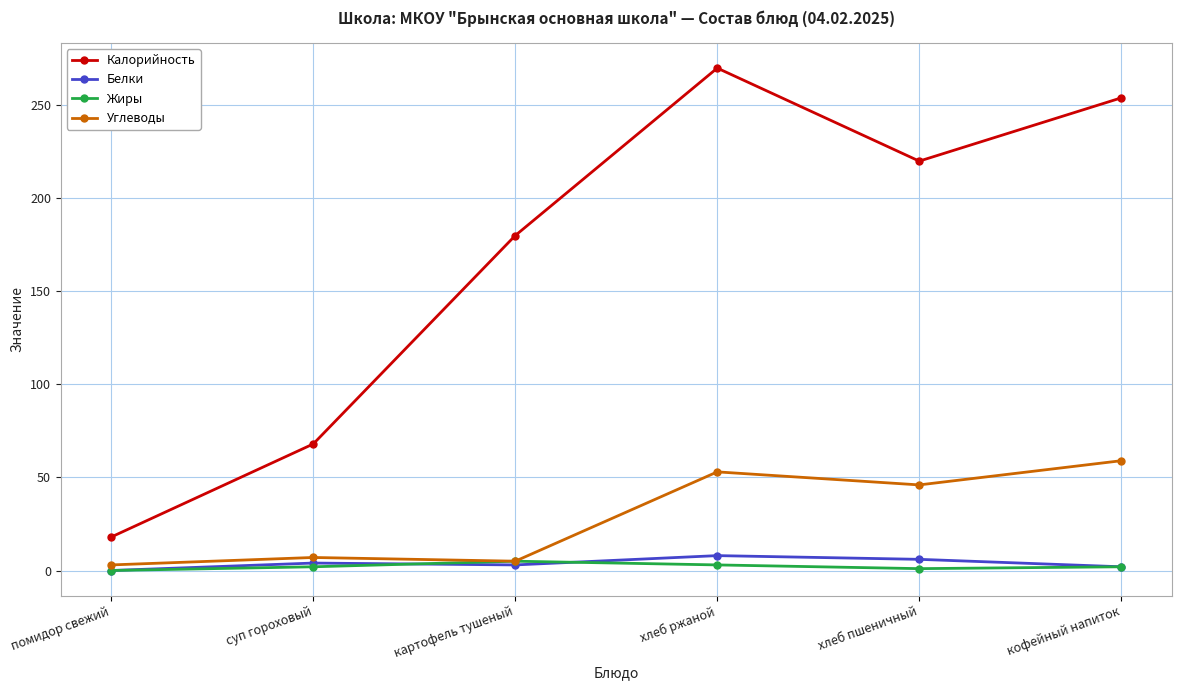

What are all the series names shown in the legend?

Калорийность, Белки, Жиры, Углеводы